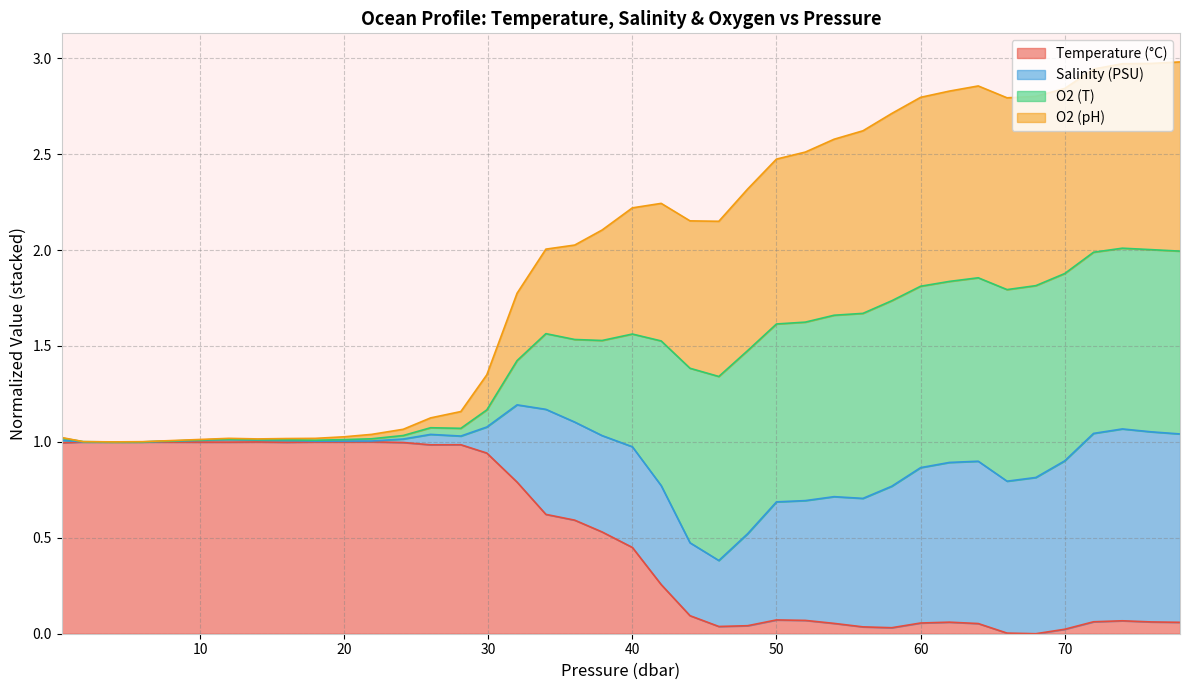

True or false: t and o2_ph intersect in this chart.

False